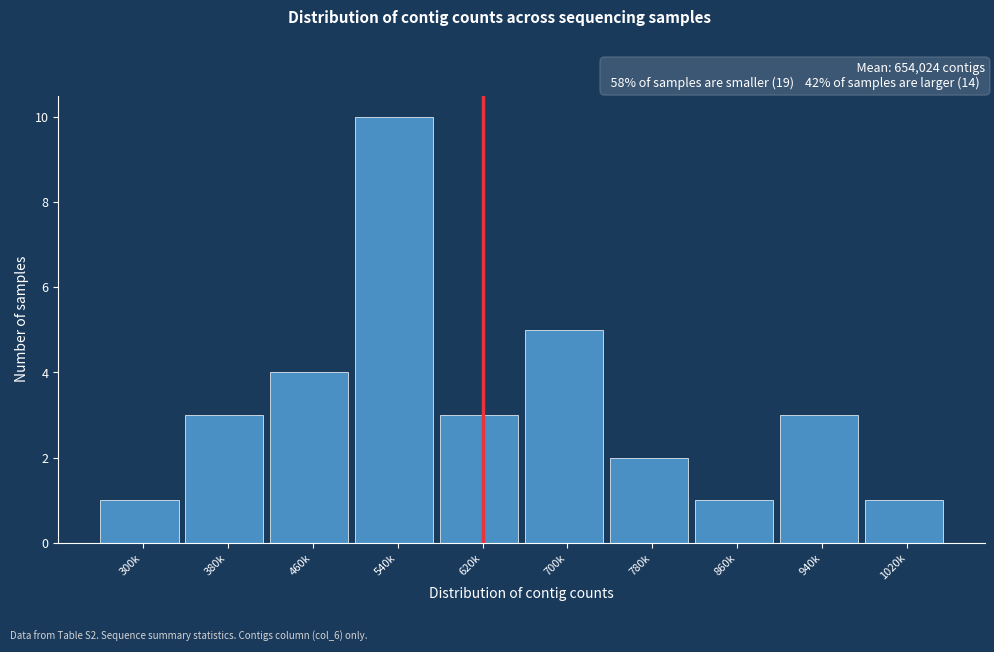

Reading left to right, transcribe all the data shown in this chart.

1	3	4	10	3	5	2	1	3	1